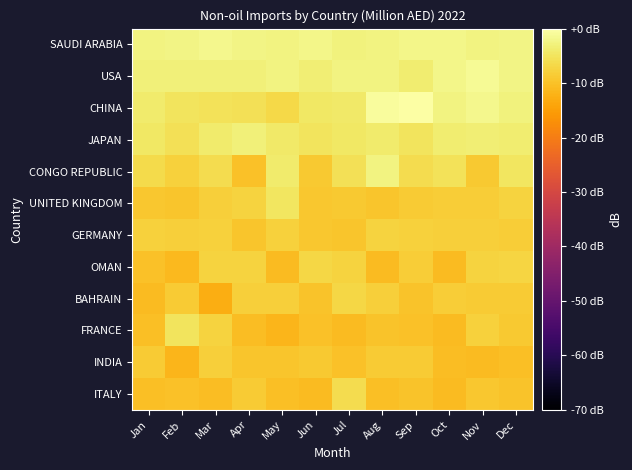

Which series has the largest range (max minus min)?

CONGO REPUBLIC